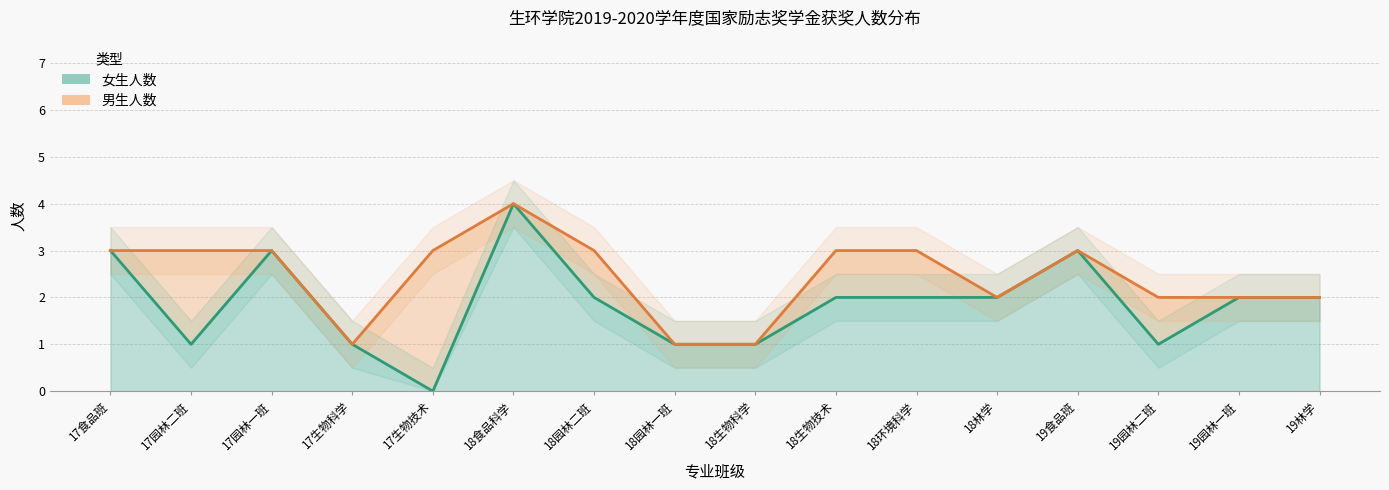

Which label corresponds to the largest value in the chart?

18食品科学